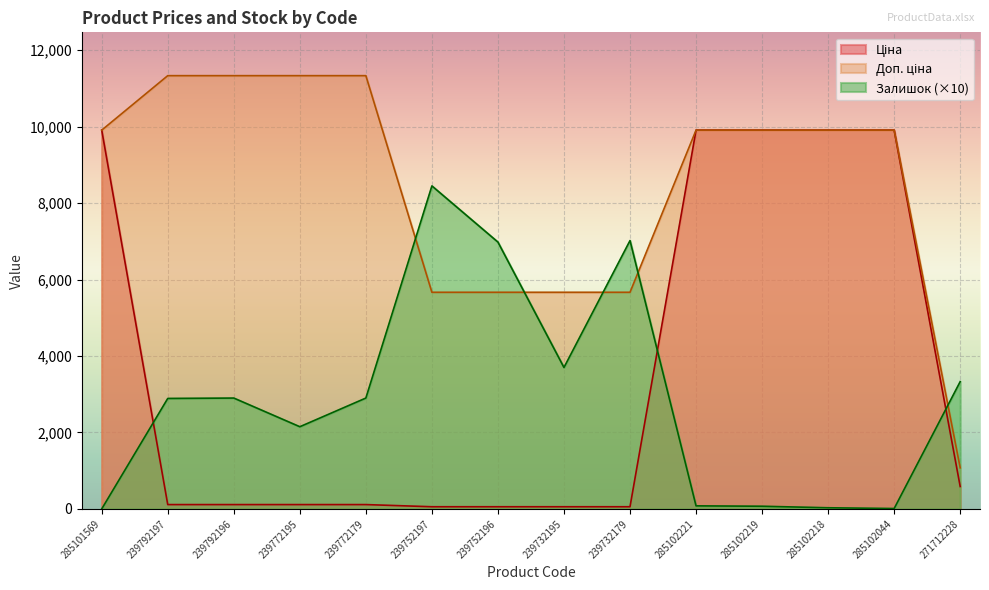

Which series has the widest spread of values?

Доп. ціна